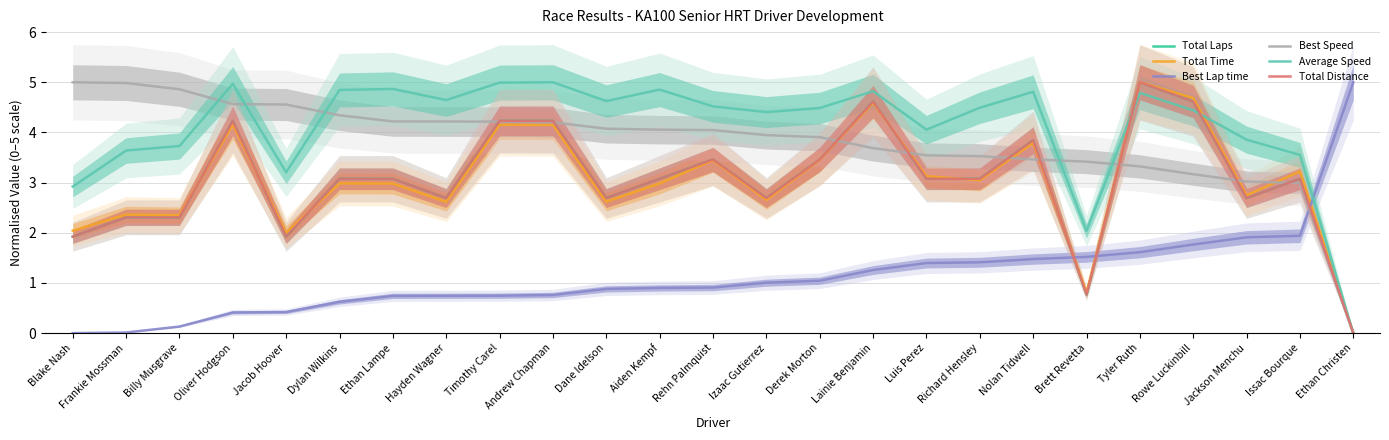

True or false: Total Laps and Total Distance cross at least once.

False